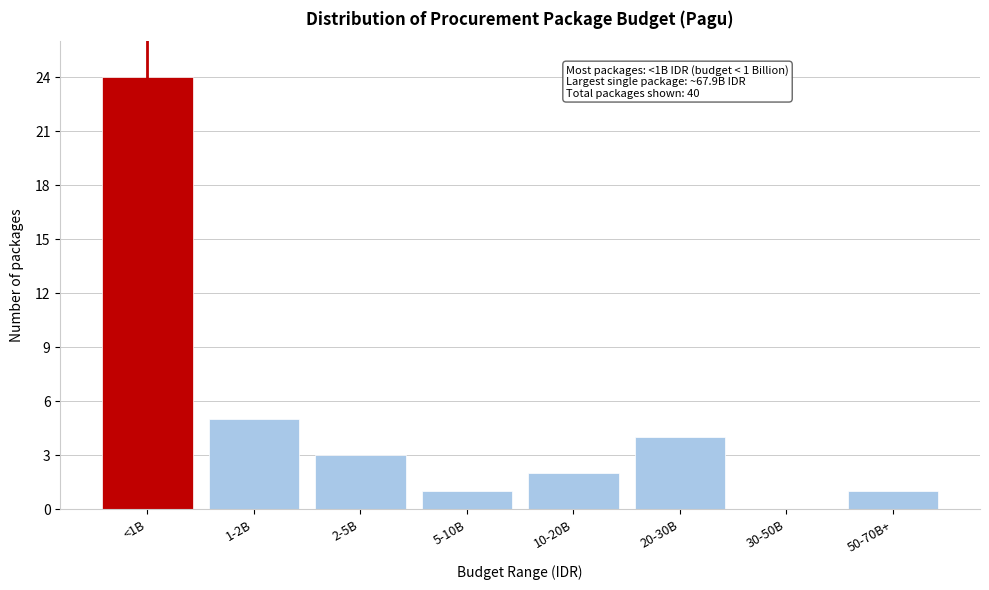

Reading left to right, extract all data points from this chart.

<1B=24	1-2B=5	2-5B=3	5-10B=1	10-20B=2	20-30B=4	30-50B=0	50-70B+=1